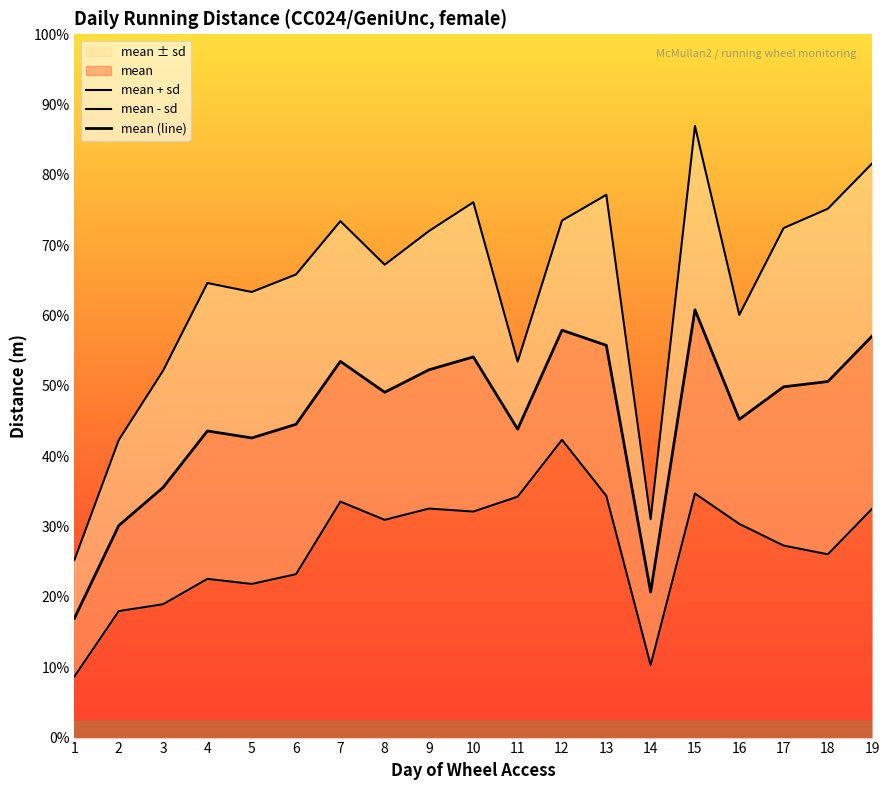

What is the difference between the maximum and minimum values in the mean + sd series?

7846